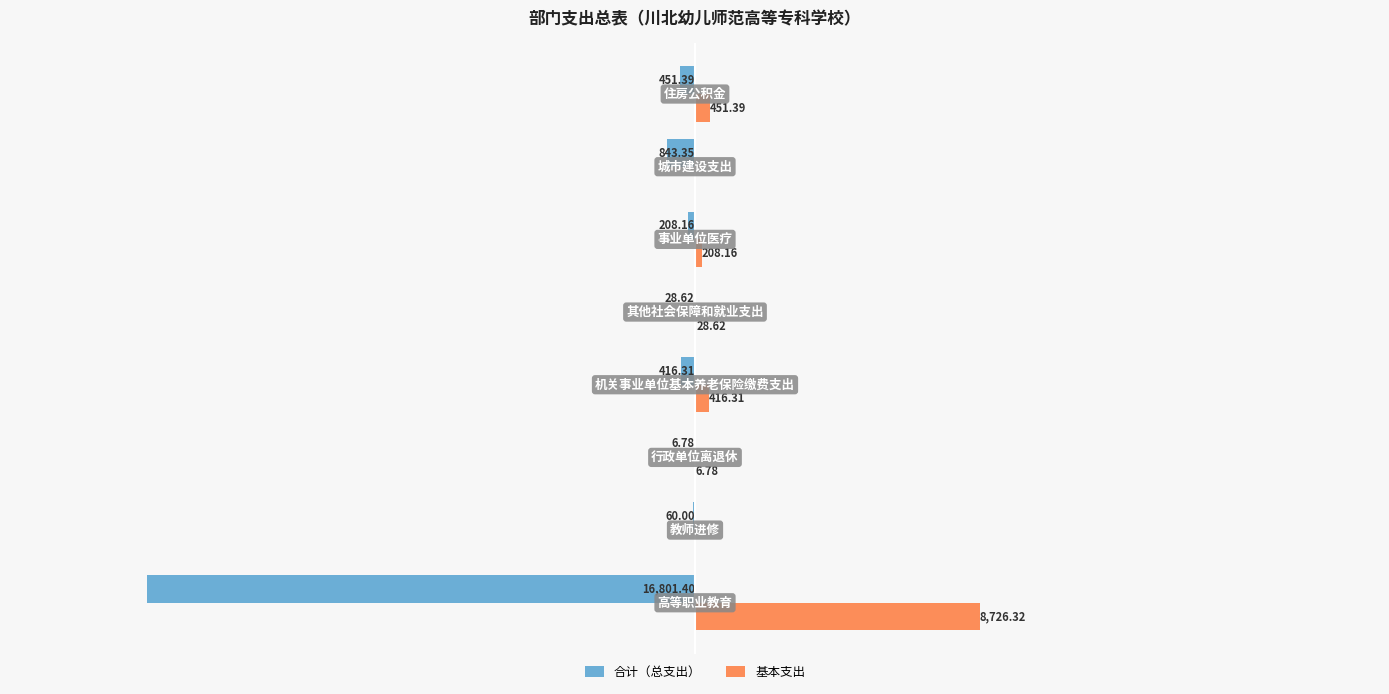

Reading left to right, transcribe all the data shown in this chart.

合计（总支出）: −25000=-16801.4	−20000=-60.0	−15000=-6.8	−10000=-416.3	−5000=-28.6	0=-208.2	5000=-843.4	10000=-451.4
基本支出: −25000=8726.3	−20000=0.0	−15000=6.8	−10000=416.3	−5000=28.6	0=208.2	5000=0.0	10000=451.4